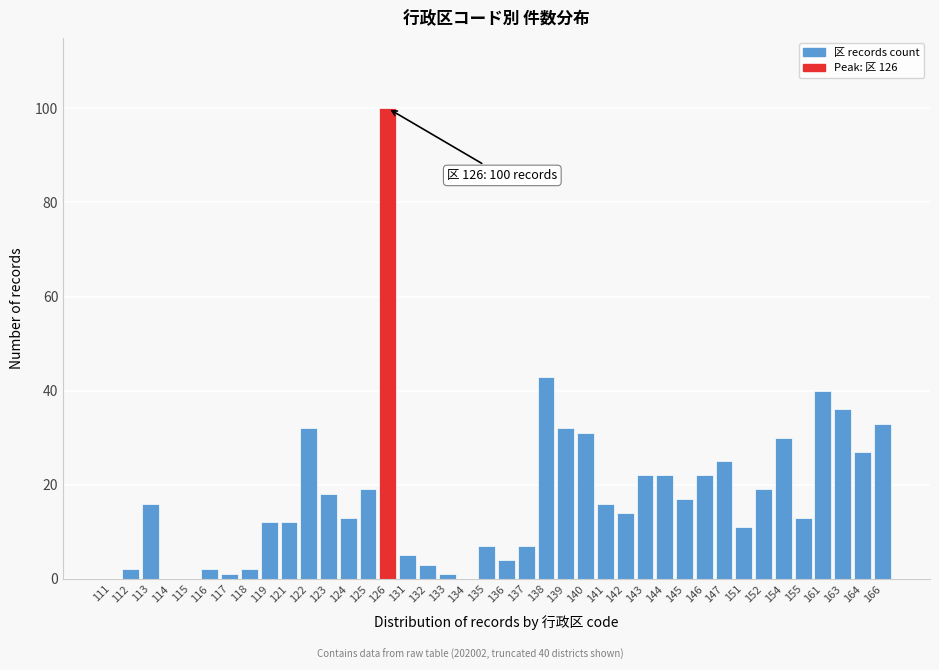

What is the change in value from 125 to 132?

-16